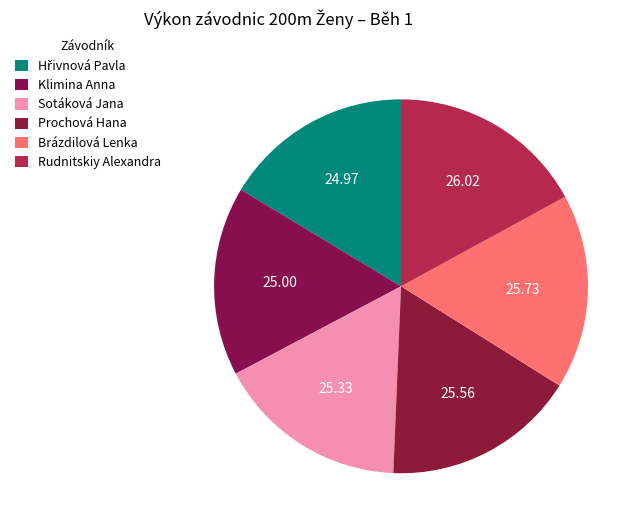

Count the number of slices in the pie.

6